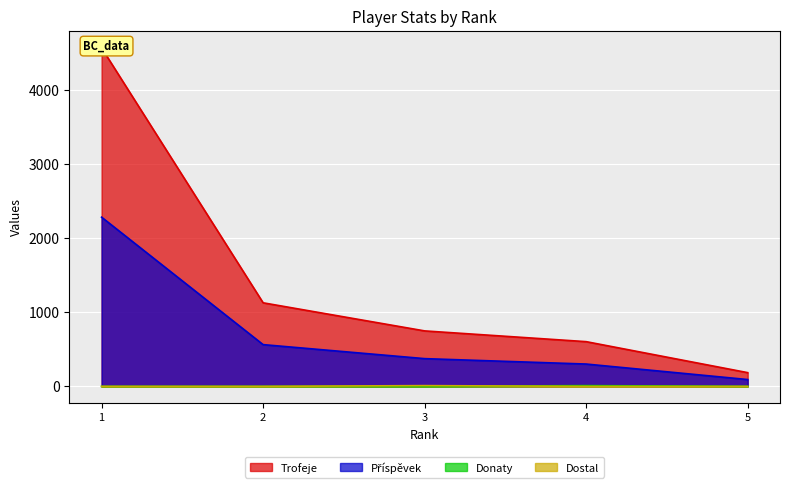

How many values in the Trofeje series are below 748?

2